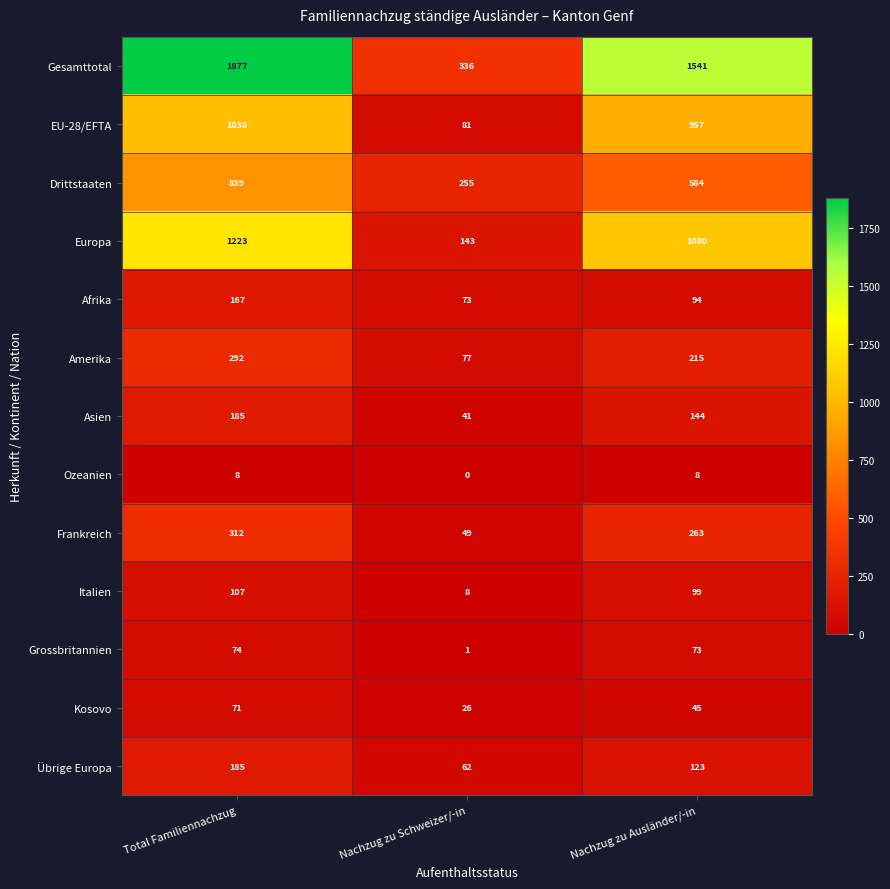

The Frankreich series shows 312 at Total Familiennachzug. True or false?

True